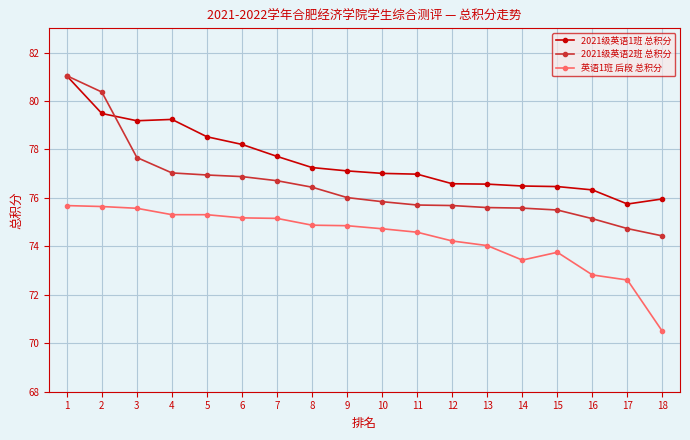

Between 6 and 15, which series saw the biggest shift?

2021级英语1班 总积分